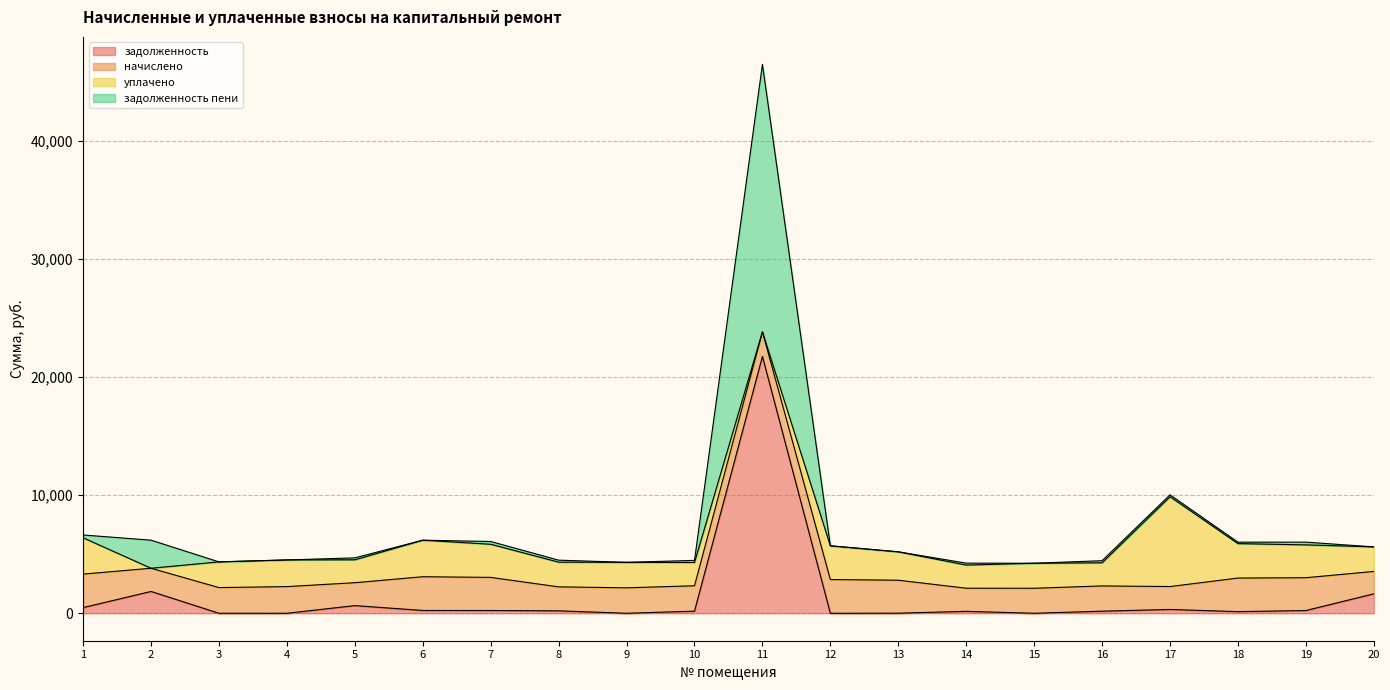

At which label is задолженность closest to 10872?

2